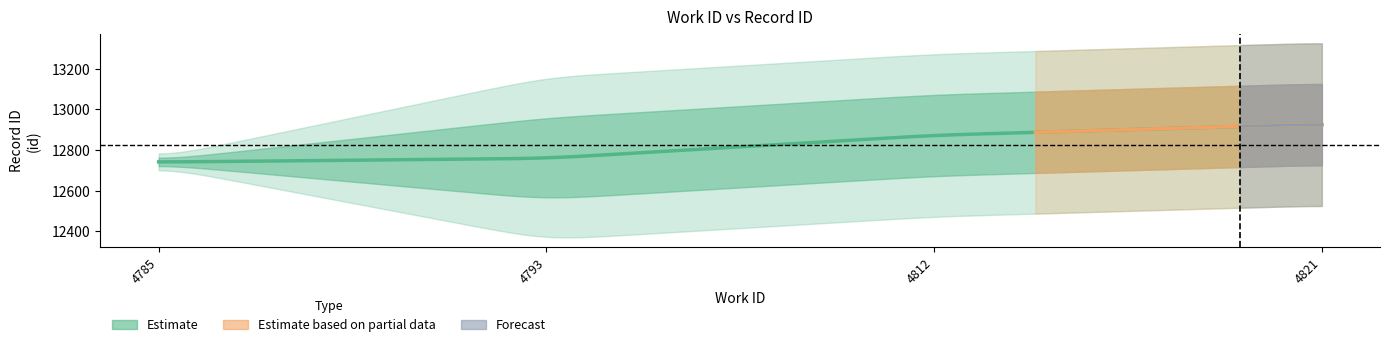

What is the average value of the work_id series?

4792